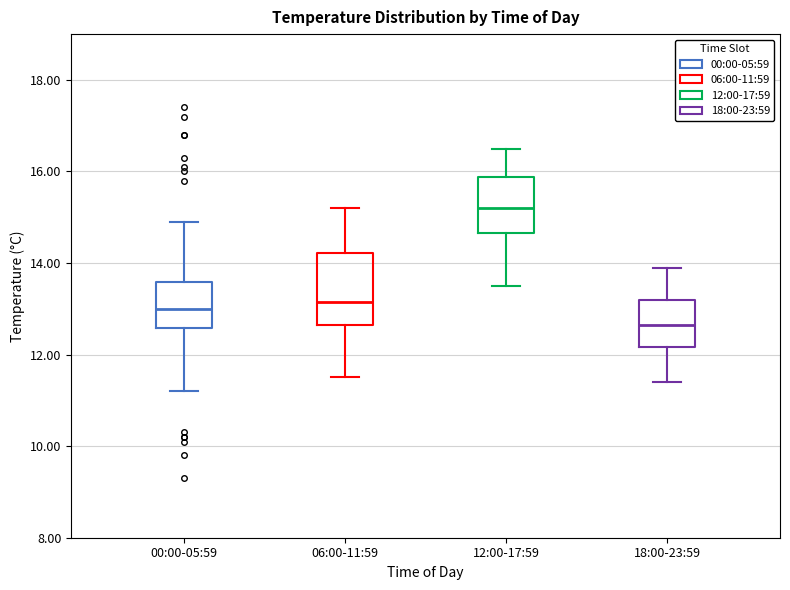

Reading left to right, transcribe this box plot: for each box, give where its median line is, the range the box spans, and where its two whiskers end, as read against the y-axis. The values are not printed on the chart, so give them approximately, as read against the axis.

00:00-05:59: median 13.0, box 12.6 to 13.6, whiskers 11.2 to 15.0
06:00-11:59: median 13.2, box 12.6 to 14.2, whiskers 11.6 to 15.2
12:00-17:59: median 15.2, box 14.6 to 15.8, whiskers 13.6 to 16.6
18:00-23:59: median 12.6, box 12.2 to 13.2, whiskers 11.4 to 14.0